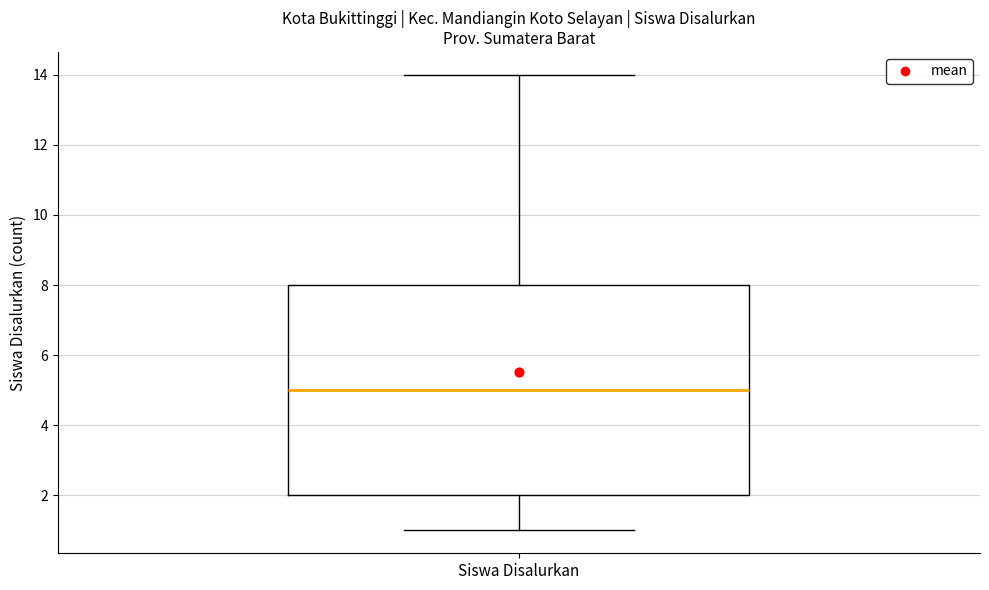

Transcribe this box plot: give where the median line is, the range the box spans, and where the two whiskers end, as read against the y-axis. The values are not printed on the chart, so give them approximately, as read against the axis.

median 5, box 2 to 8, whiskers 1 to 14